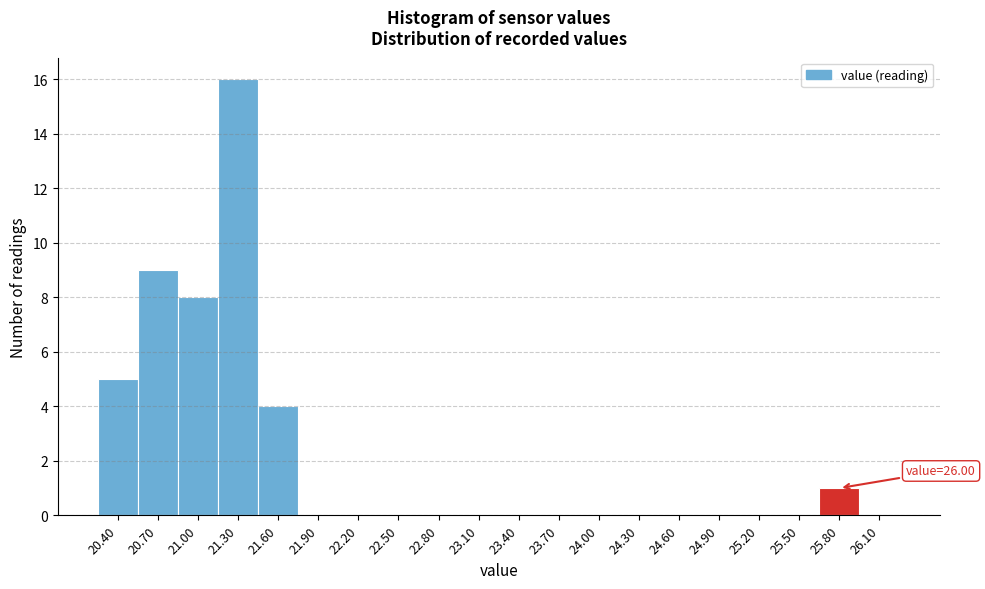

Reading right to left, list all the values displayed in this chart.

26.10=0	25.80=1	25.50=0	25.20=0	24.90=0	24.60=0	24.30=0	24.00=0	23.70=0	23.40=0	23.10=0	22.80=0	22.50=0	22.20=0	21.90=0	21.60=4	21.30=16	21.00=8	20.70=9	20.40=5